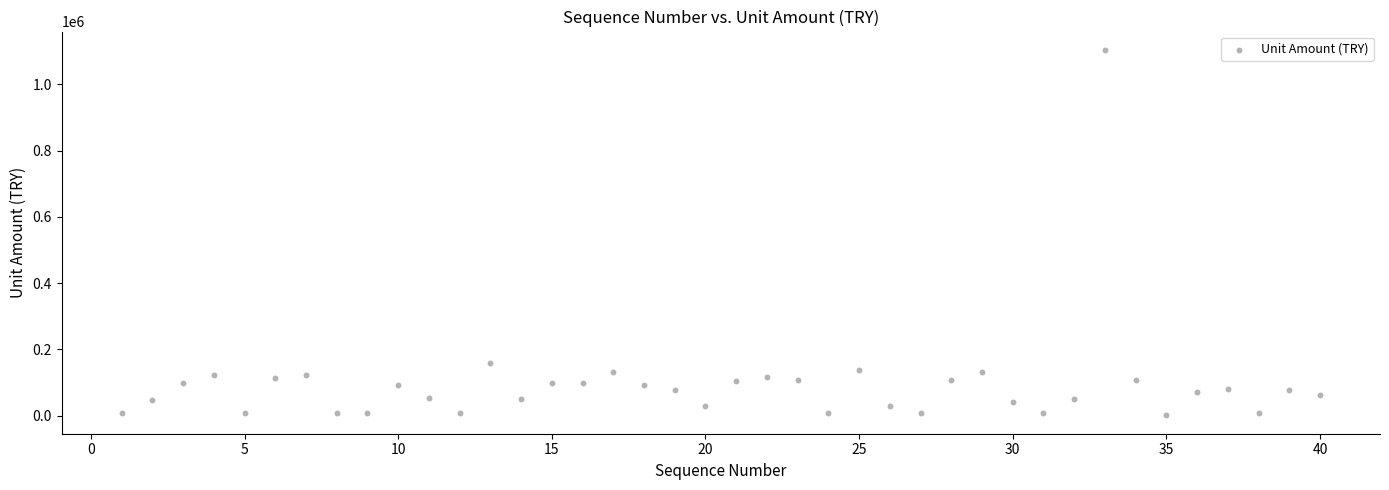

What Y value in the scatter plot is closest to 552541?

159102